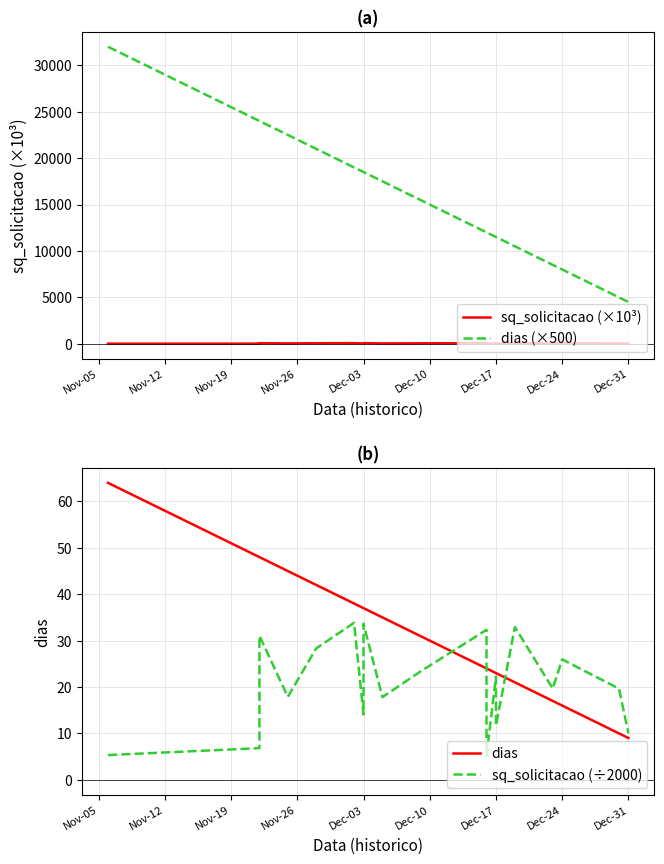

Is the value of sq_solicitacao (÷2000) at Dec-03 greater than the value of sq_solicitacao (×10³) at Nov-12?

Yes